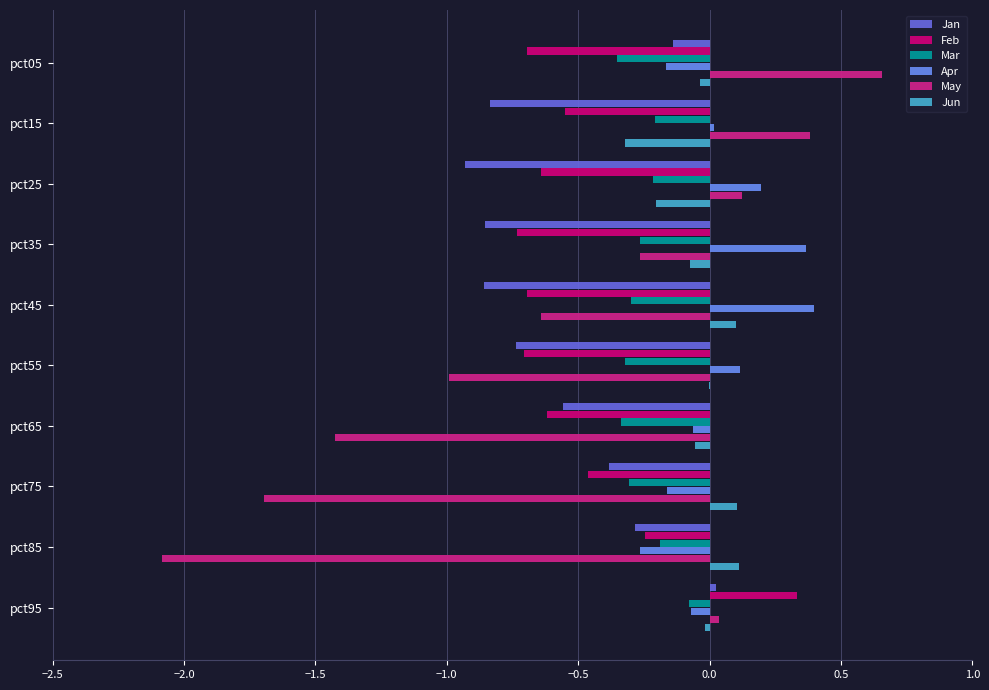

How many values in the Feb series exceed 0?

1